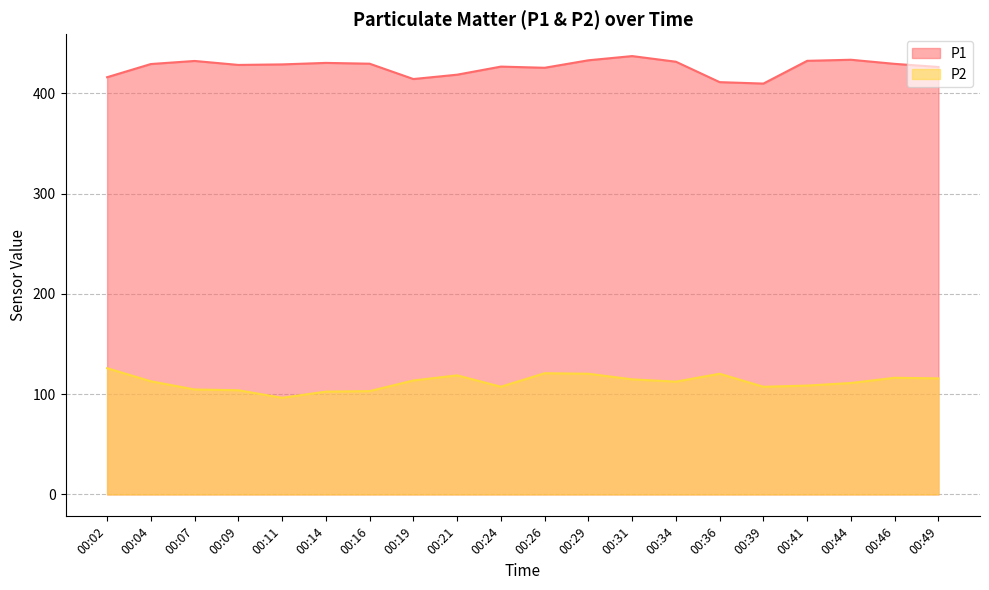

What is the maximum value shown in the chart?

437.3